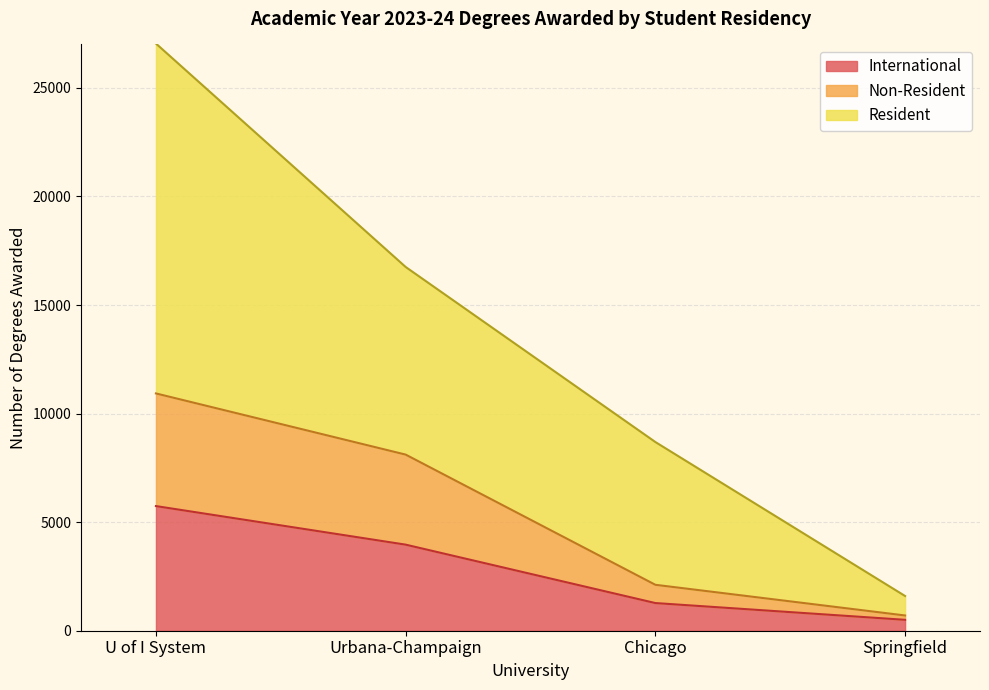

True or false: Non-Resident and Resident intersect in this chart.

False